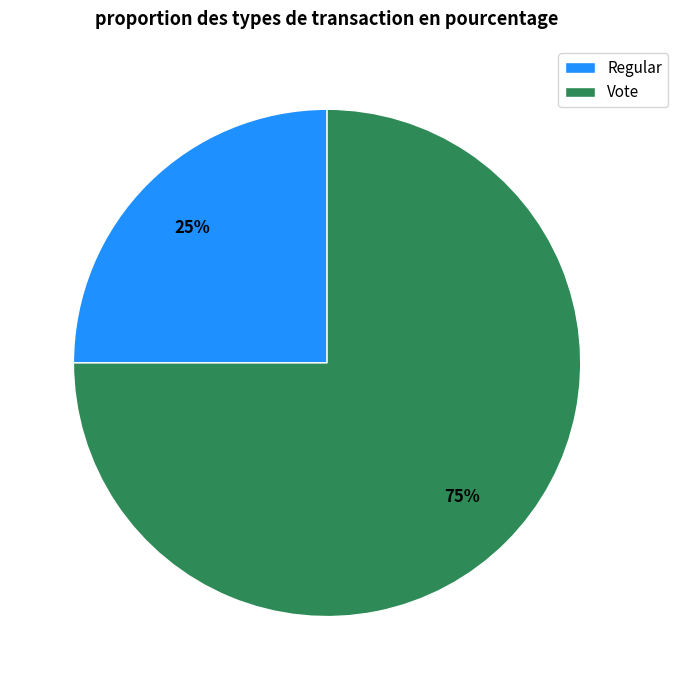

Rank the categories by value from lowest to highest.

Regular, Vote